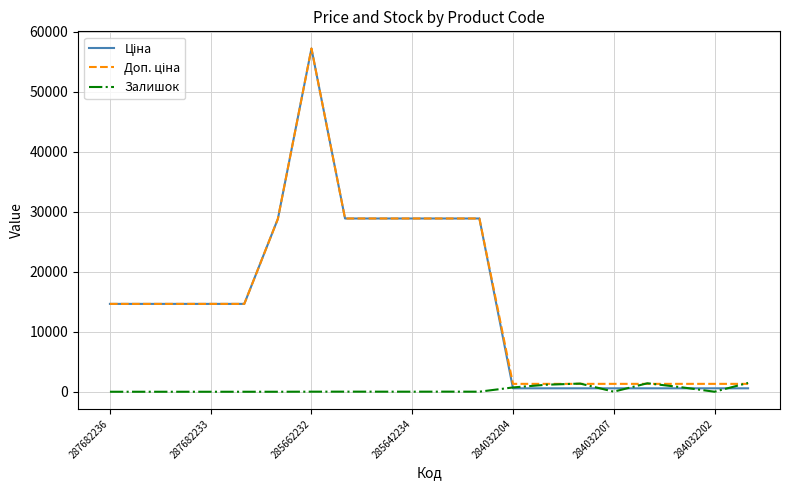

Does the chart display data point markers on the line(s)?

No